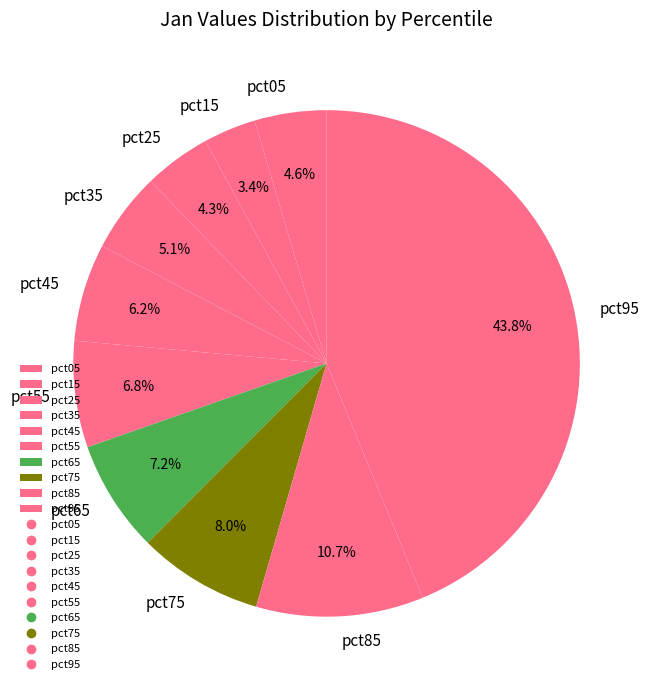

The pct75 slice represents 1% of the pie. True or false?

False